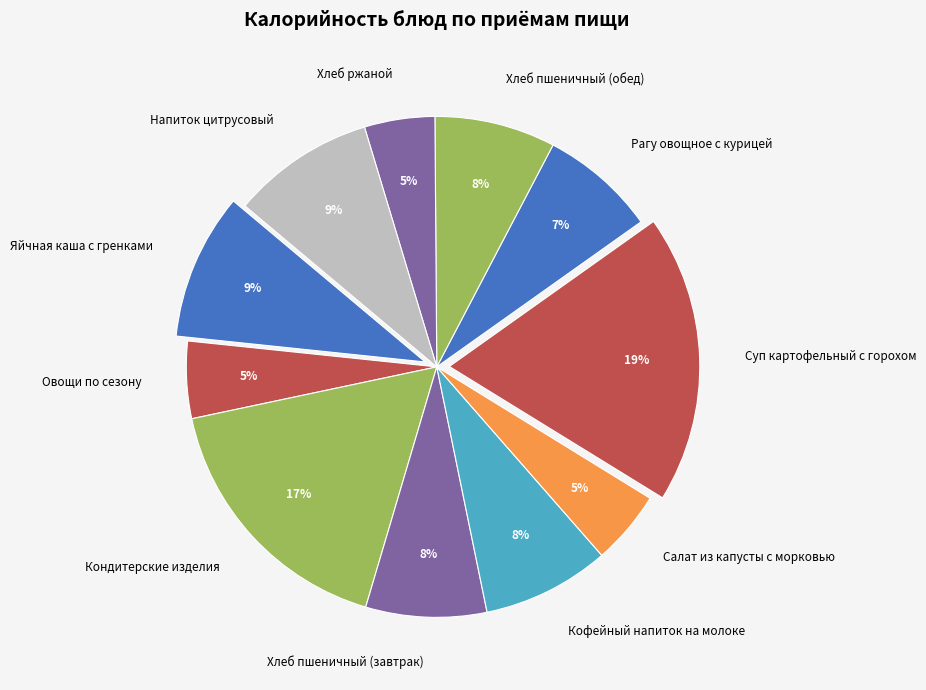

To the nearest percent, what is the combined percentage of Хлеб пшеничный (обед) and Салат из капусты с морковью?

13%